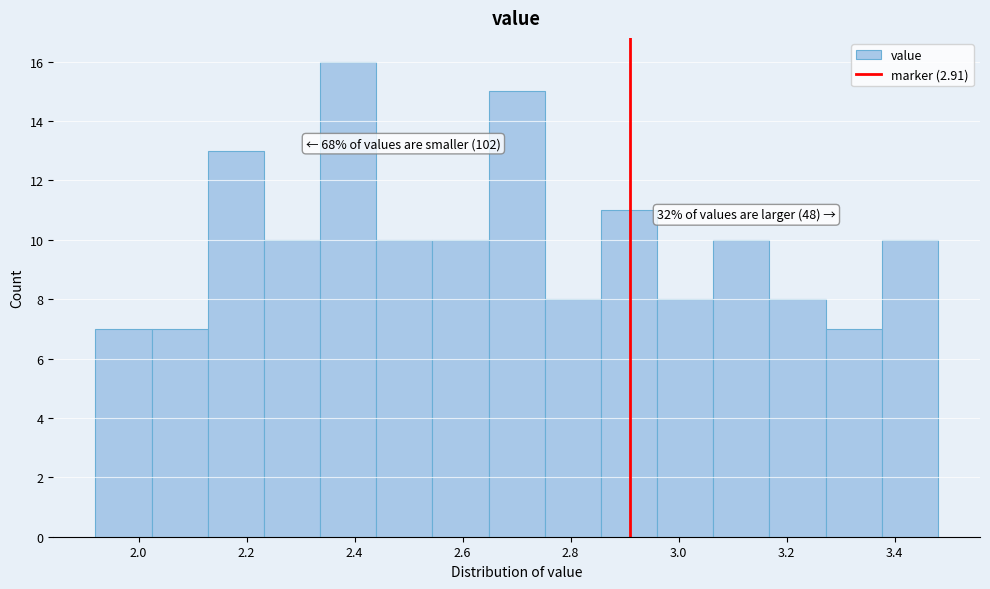

Which range on the x-axis has the tallest bar?

2.336 to 2.440